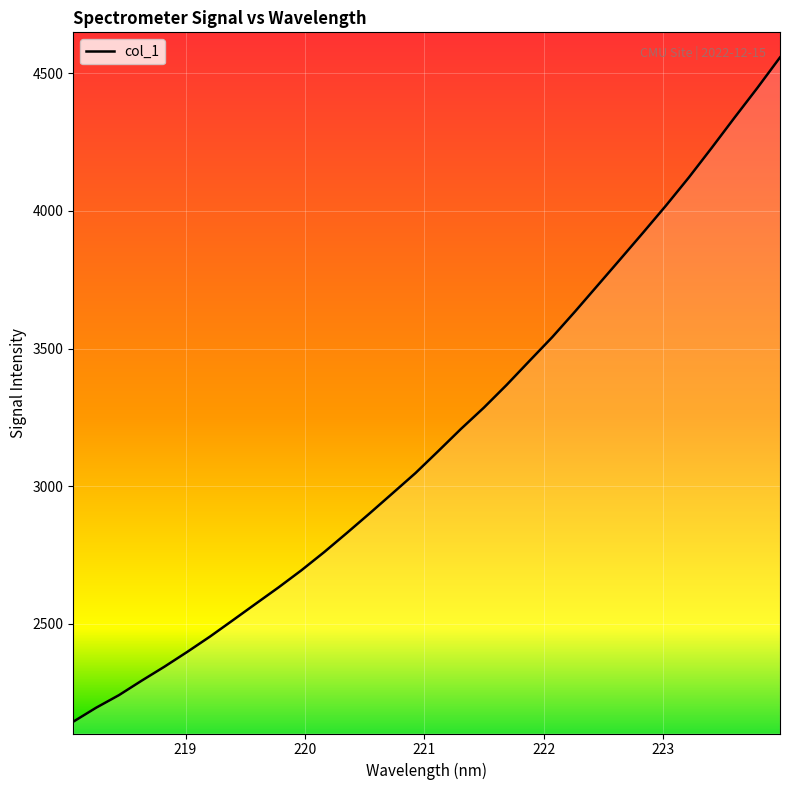

True or false: the data has more than 2 interior local peaks.

False